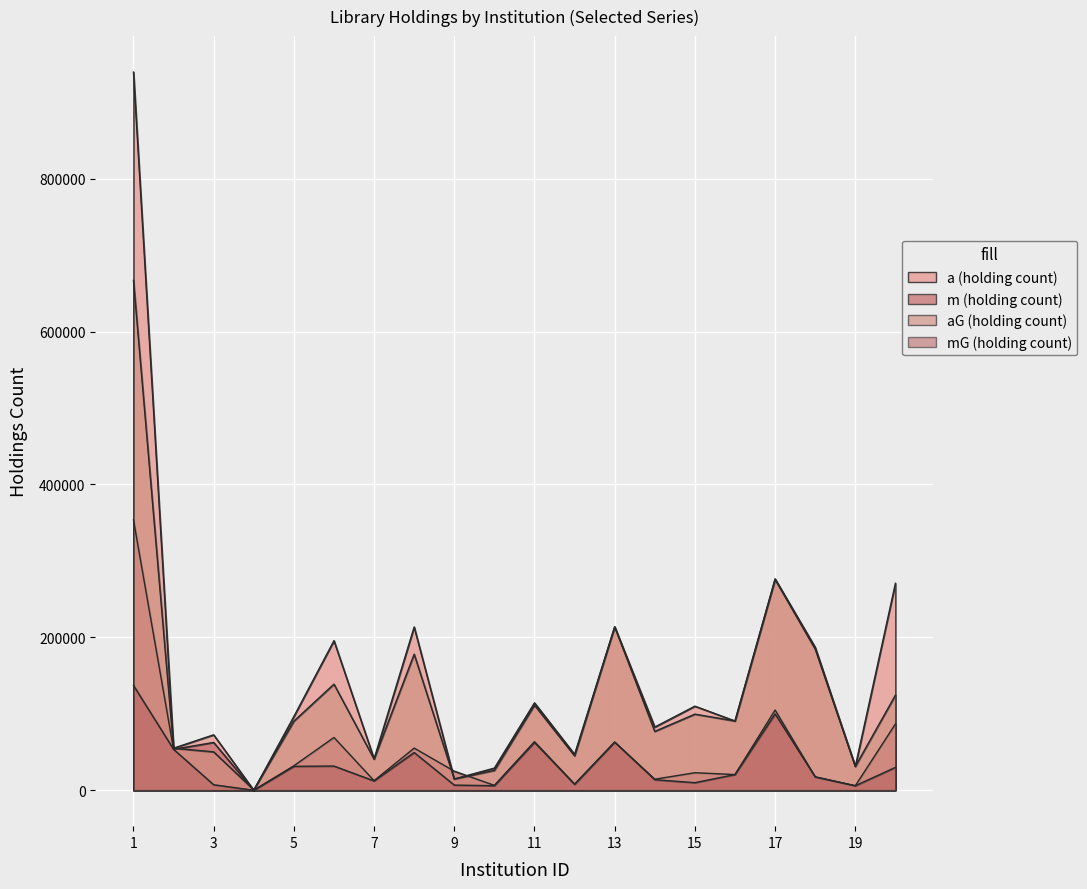

Where do m (holding count) and aG (holding count) first cross each other?

2 and 3